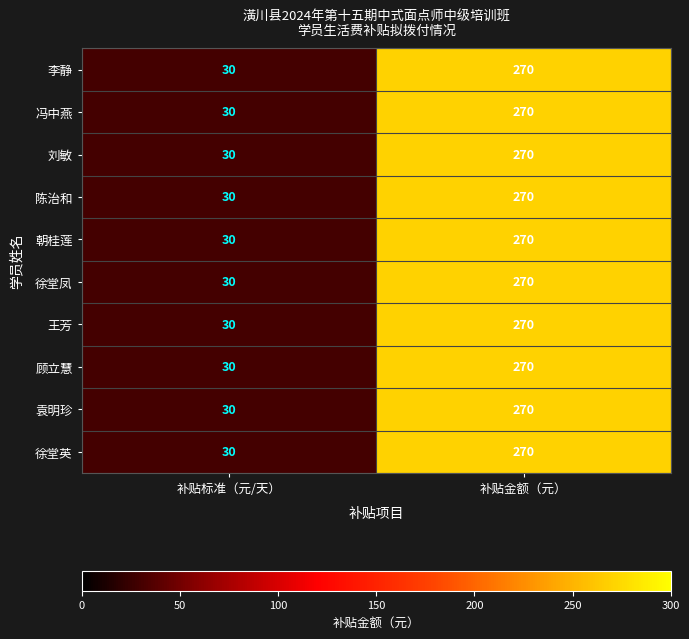

Reading left to right, extract all data points from this chart.

李静: 30	270
冯中燕: 30	270
刘敏: 30	270
陈治和: 30	270
朝桂莲: 30	270
徐堂凤: 30	270
王芳: 30	270
顾立慧: 30	270
袁明珍: 30	270
徐堂英: 30	270